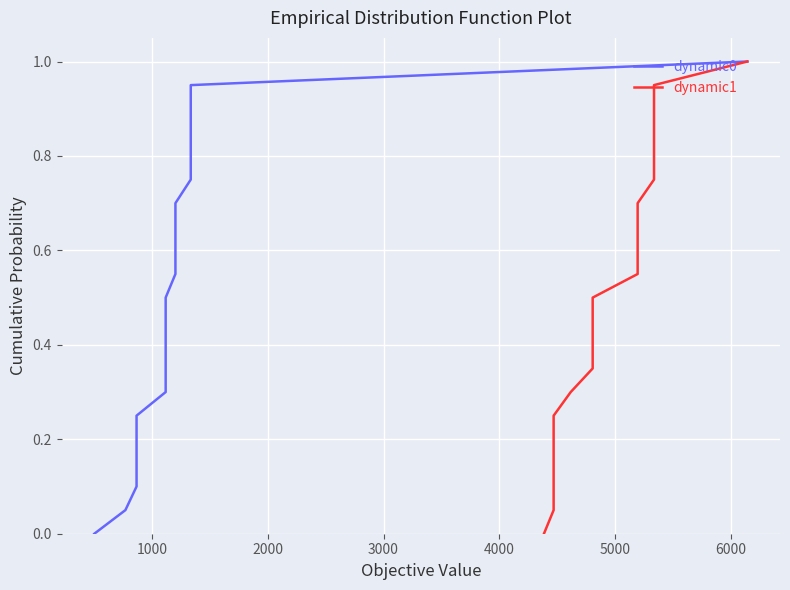

Reading left to right, what are all the values shown in this chart?

dynamic0: 0.0	0.1	0.1	0.1	0.2	0.2	0.3	0.3	0.4	0.5	0.5	0.6	0.6	0.7	0.7	0.8	0.8	0.8	0.9	0.9	1.0
dynamic1: 0.0	0.1	0.1	0.1	0.2	0.2	0.3	0.3	0.4	0.5	0.5	0.6	0.6	0.7	0.7	0.8	0.8	0.8	0.9	0.9	1.0